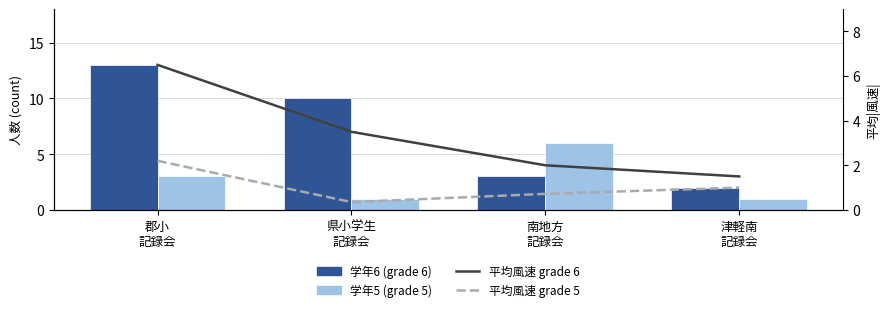

Which series has the largest total across all categories?

学年6 (grade 6)